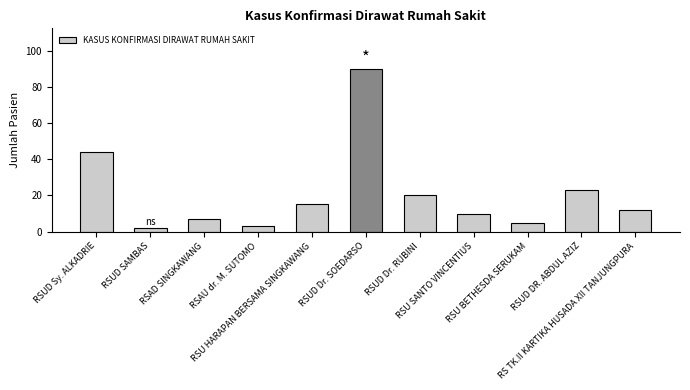

How many categories are shown in the chart?

11